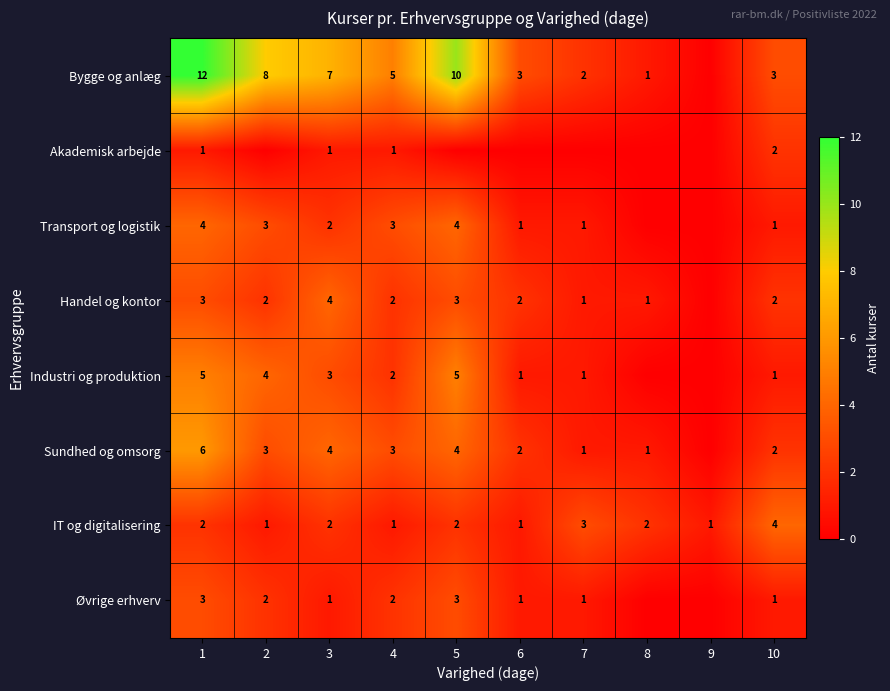

Which has a higher value, 7 or 9?

7